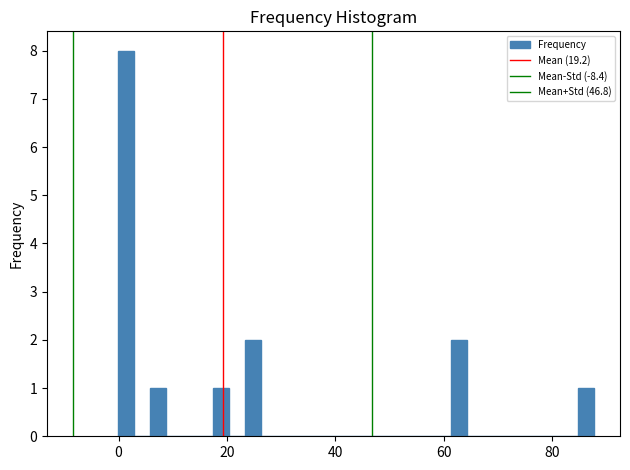

Around what value on the x-axis is the tallest bar? Give the approximate position of its centre, as read against the axis.

2